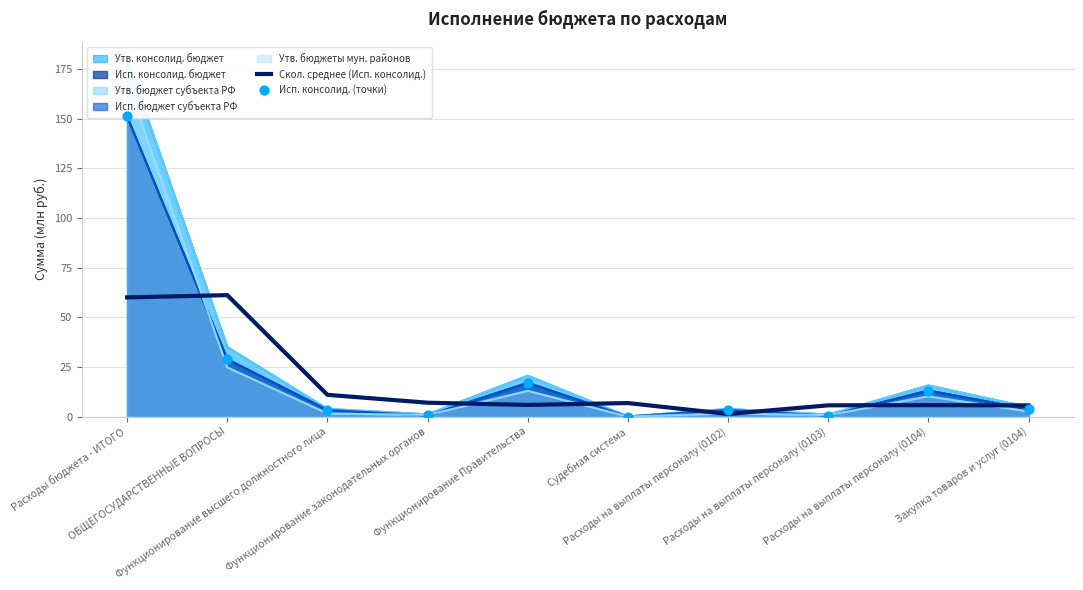

At which category is the sum across all series the highest?

Расходы бюджета - ИТОГО